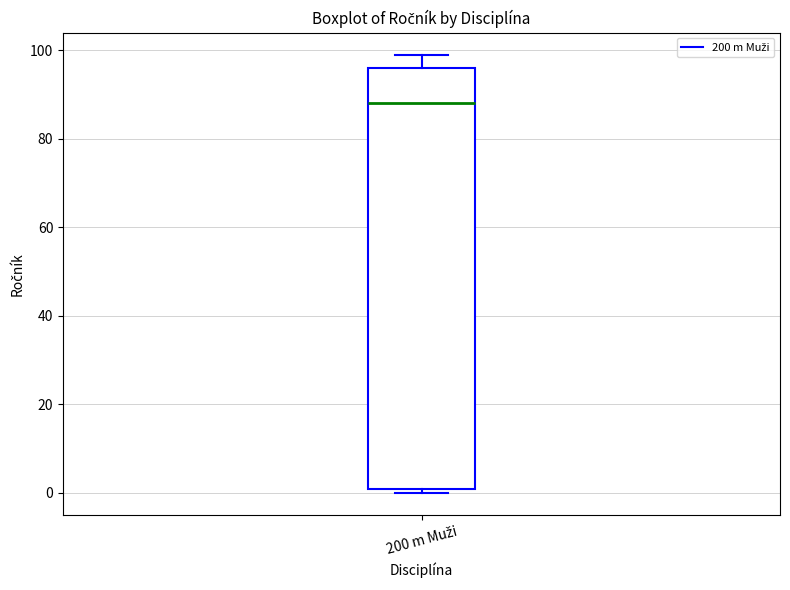

Where is the upper edge of the box for 200 m Muži on the y-axis? The values are not printed on the chart, so give them approximately, as read against the axis.

96